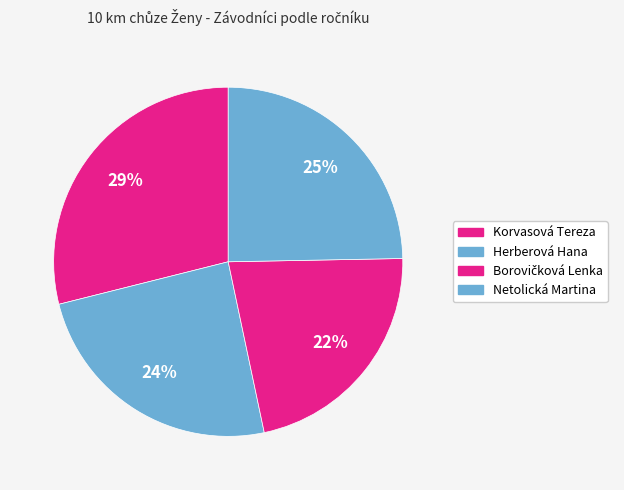

What is the ratio of the value at Borovičková Lenka to the value at Herberová Hana?

0.9